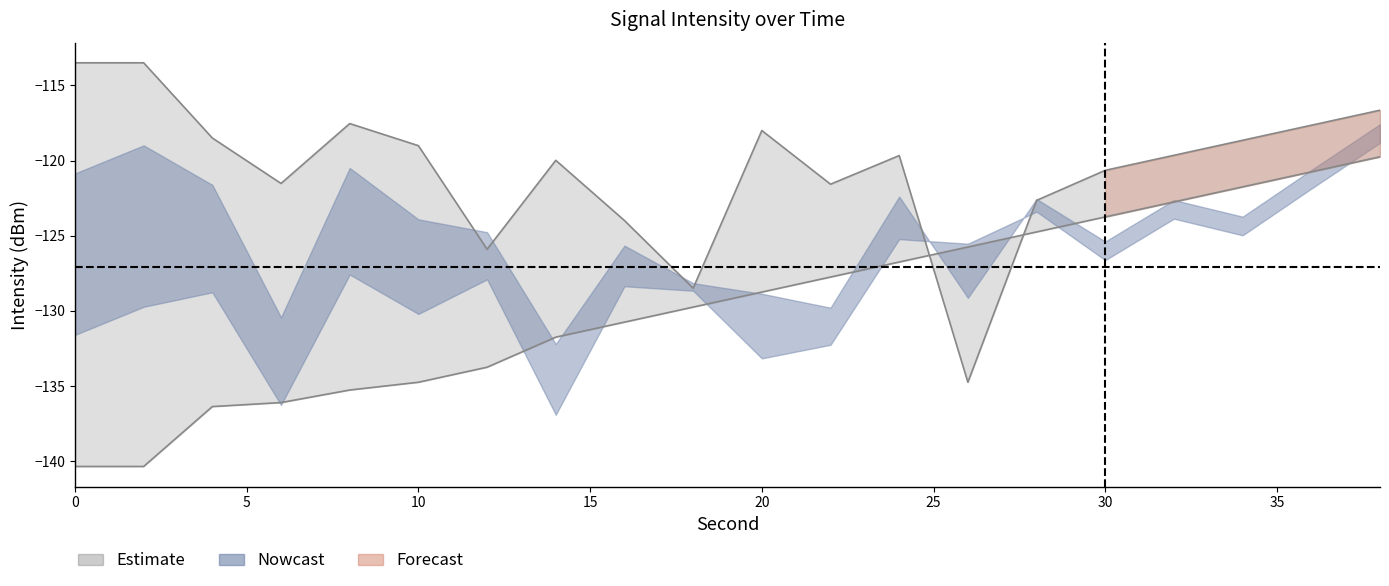

What is the total value across all series at 12?

-259.6